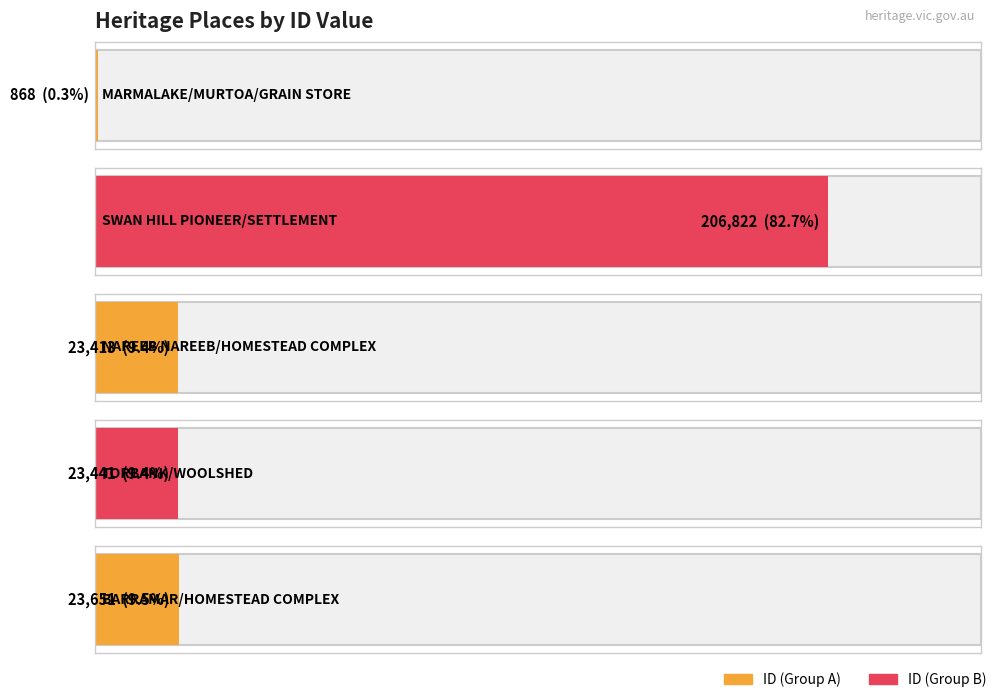

Where is the data nearest to the value 103845?

BARRAMAR
HOMESTEAD COMPLEX